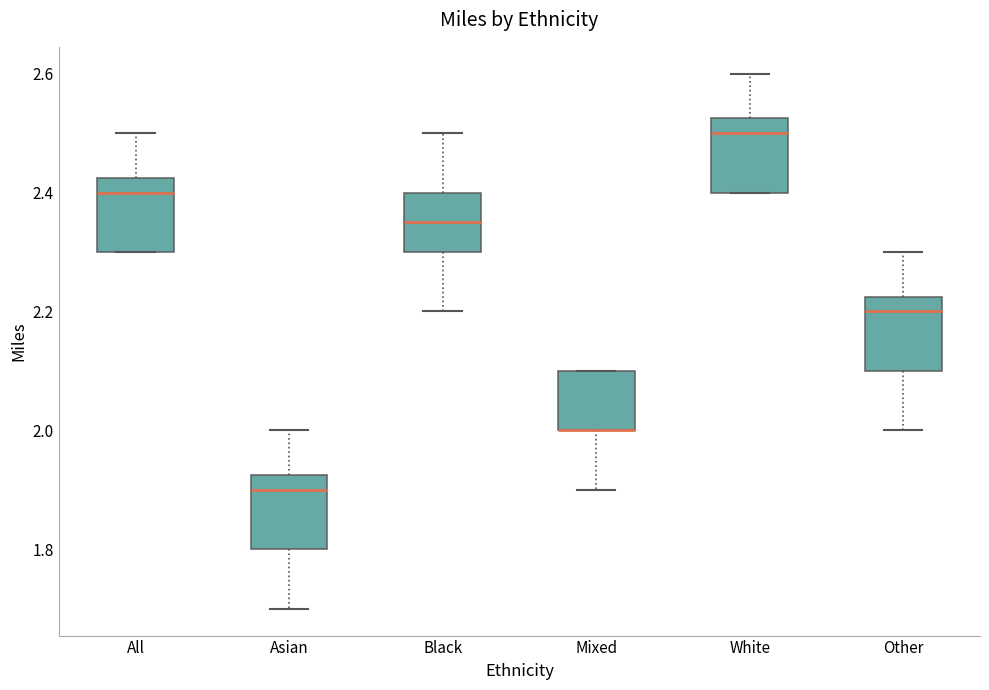

Reading left to right, transcribe this box plot: for each box, give where its median line is, the range the box spans, and where its two whiskers end, as read against the y-axis. The values are not printed on the chart, so give them approximately, as read against the axis.

All: median 2.40, box 2.30 to 2.42, whiskers 2.30 to 2.50
Asian: median 1.90, box 1.80 to 1.92, whiskers 1.70 to 2.00
Black: median 2.36, box 2.30 to 2.40, whiskers 2.20 to 2.50
Mixed: median 2.00 (drawn on the box's lower edge), box 2.00 to 2.10, whiskers 1.90 to 2.10
White: median 2.50, box 2.40 to 2.52, whiskers 2.40 to 2.60
Other: median 2.20, box 2.10 to 2.22, whiskers 2.00 to 2.30